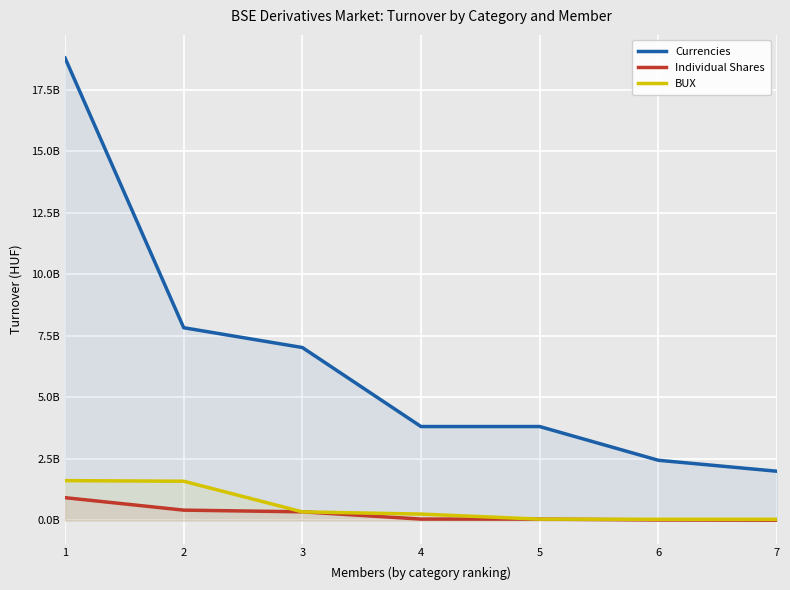

Is the value of BUX at 5 greater than the value of Individual Shares at 1?

No